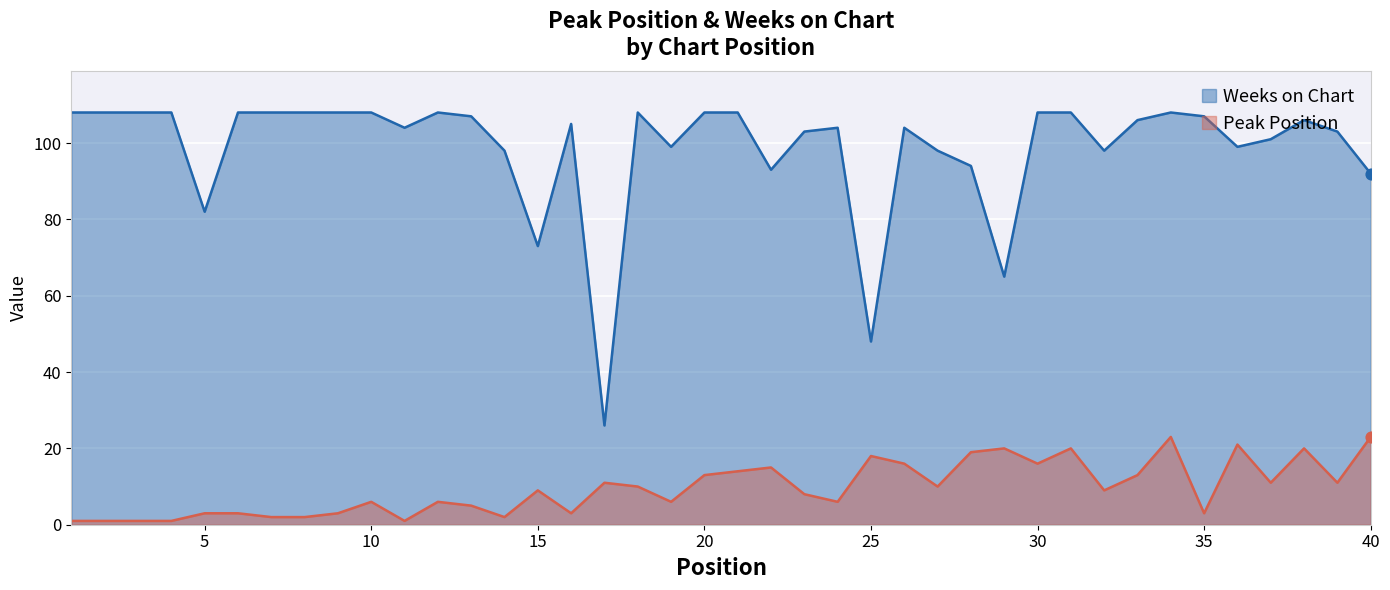

What is the total value across all series at 8?

110